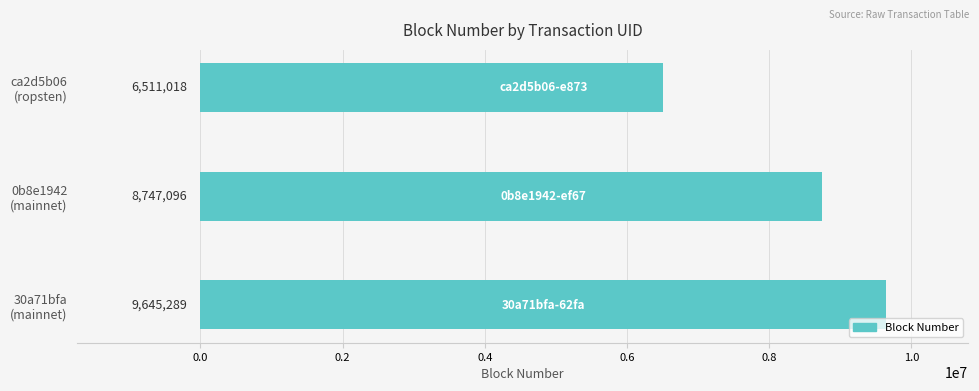

What is the value of the 1st bar from the top?

6511018